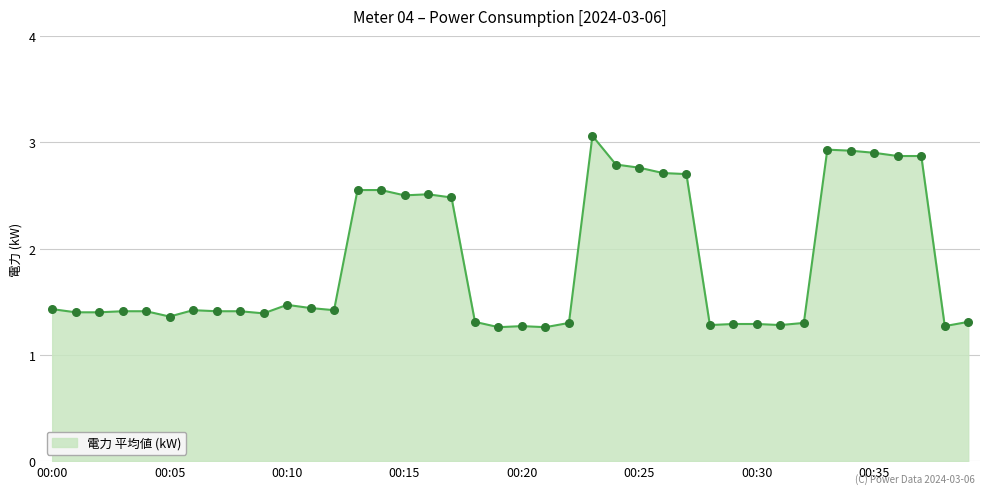

What is the difference between the maximum and minimum values?

1.8